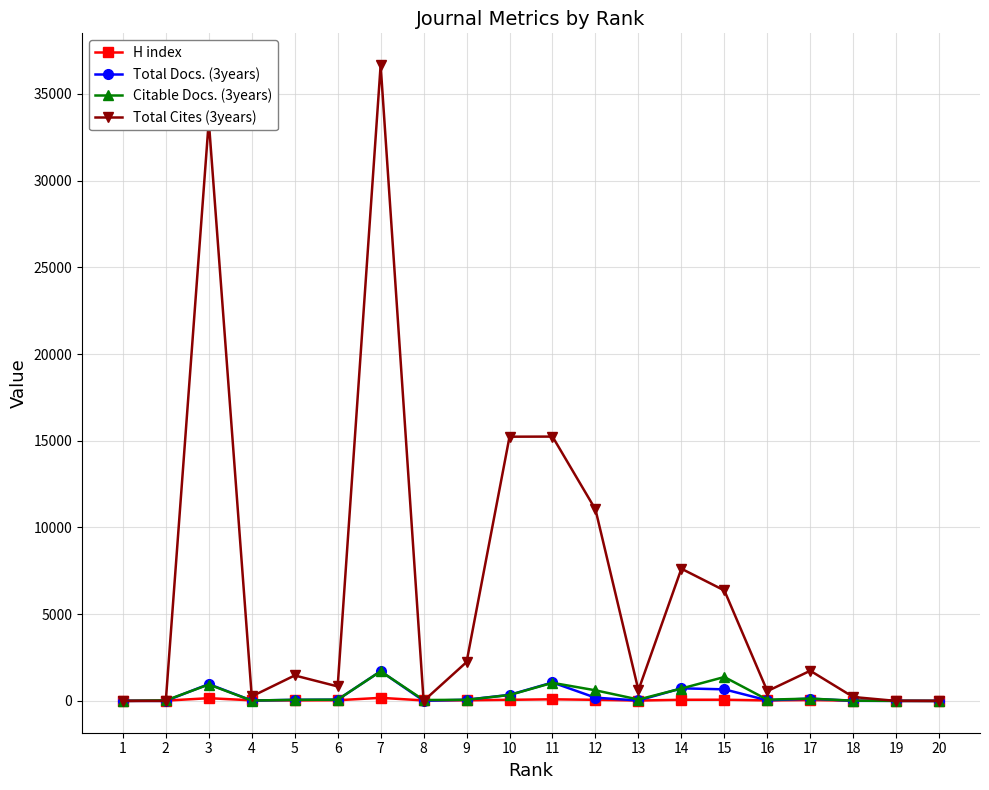

Which series has the largest total across all categories?

Total Cites (3years)